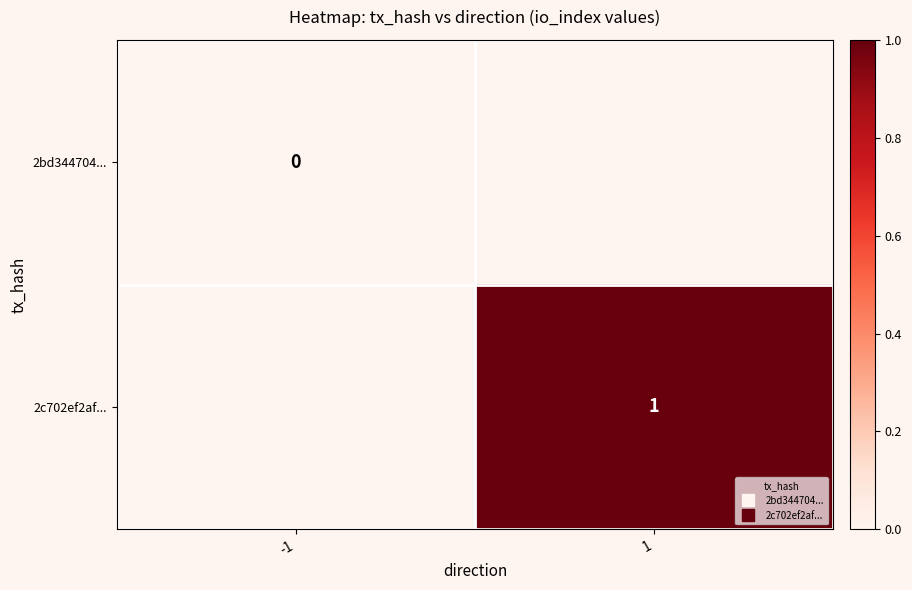

What value does the 2c702ef2af... series have at 1?

1